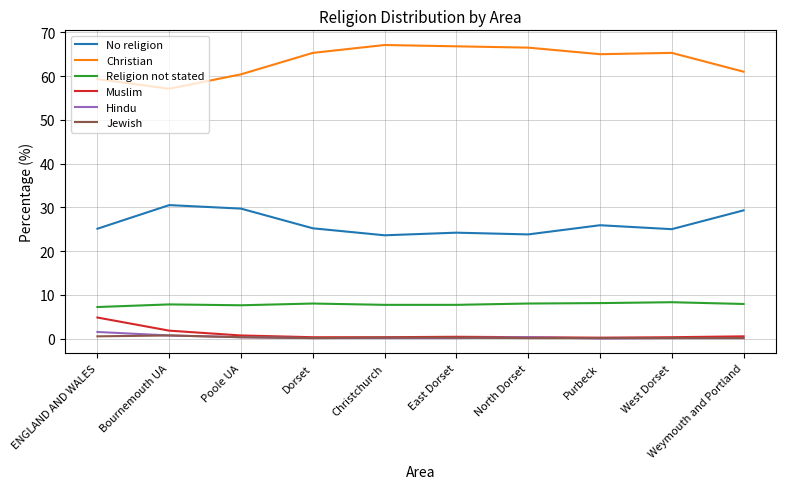

True or false: Jewish and Christian intersect in this chart.

False